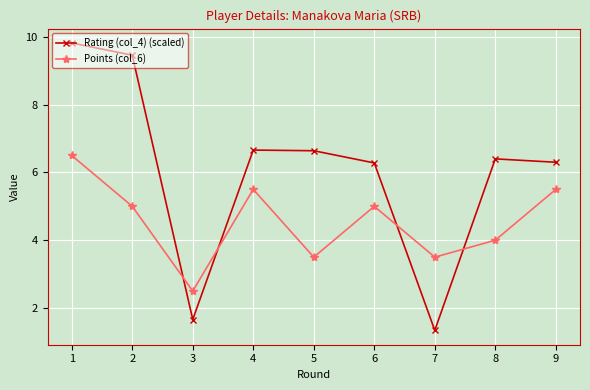

Is the value of Rating (col_4) (scaled) at 1 greater than the value of Points (col_6) at 7?

Yes